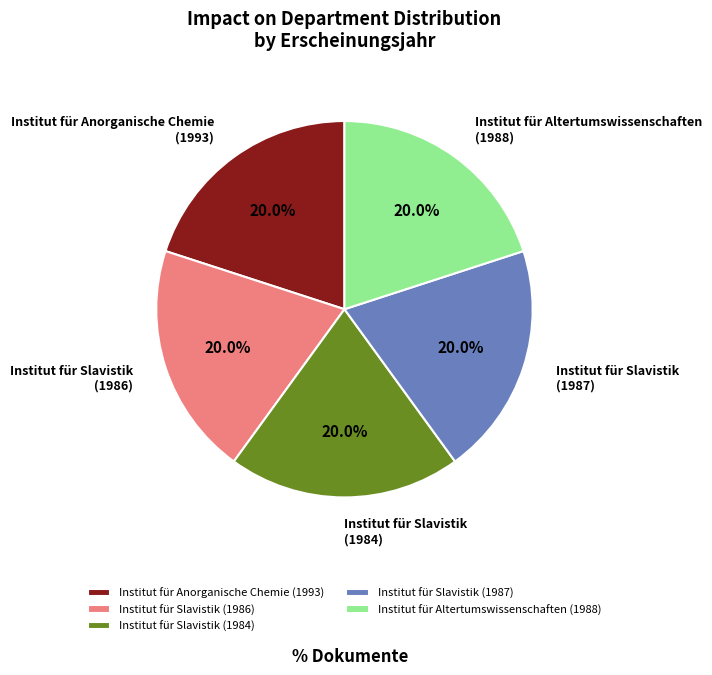

Is the sum of Institut für Anorganische Chemie (1993) and Institut für Slavistik (1987) greater than half?

No